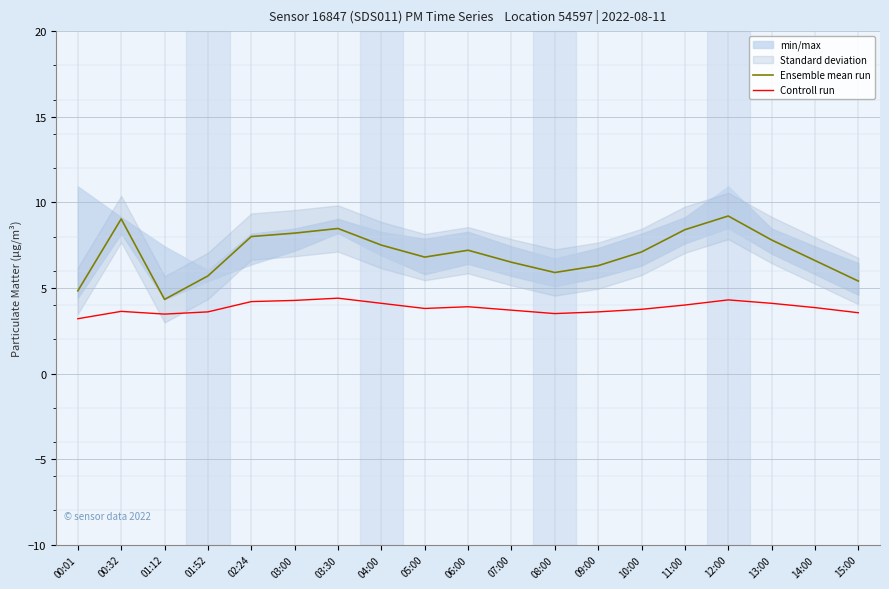

Rank the series by their maximum value, from lowest to highest.

Controll run, Ensemble mean run